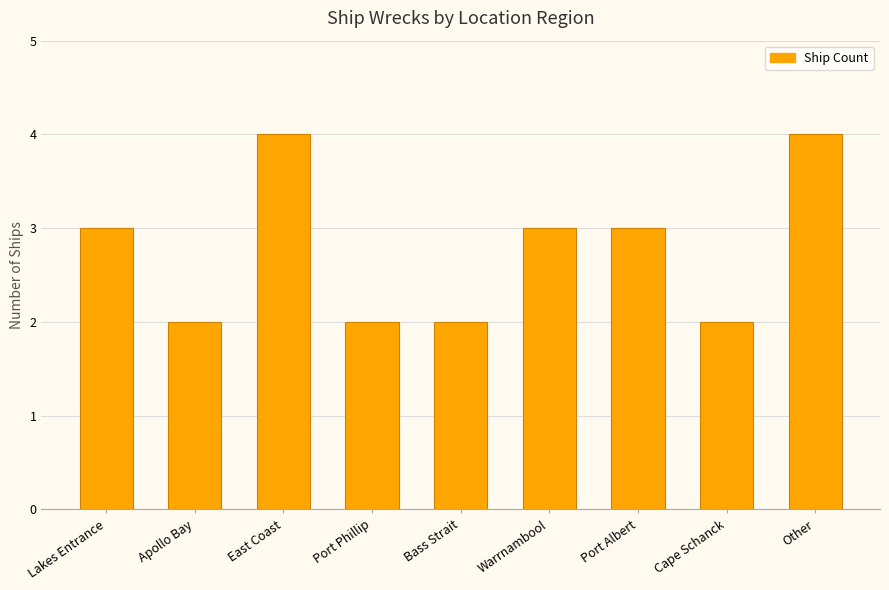

Approximately how many times larger is the value at Port Albert compared to Bass Strait?

1.5